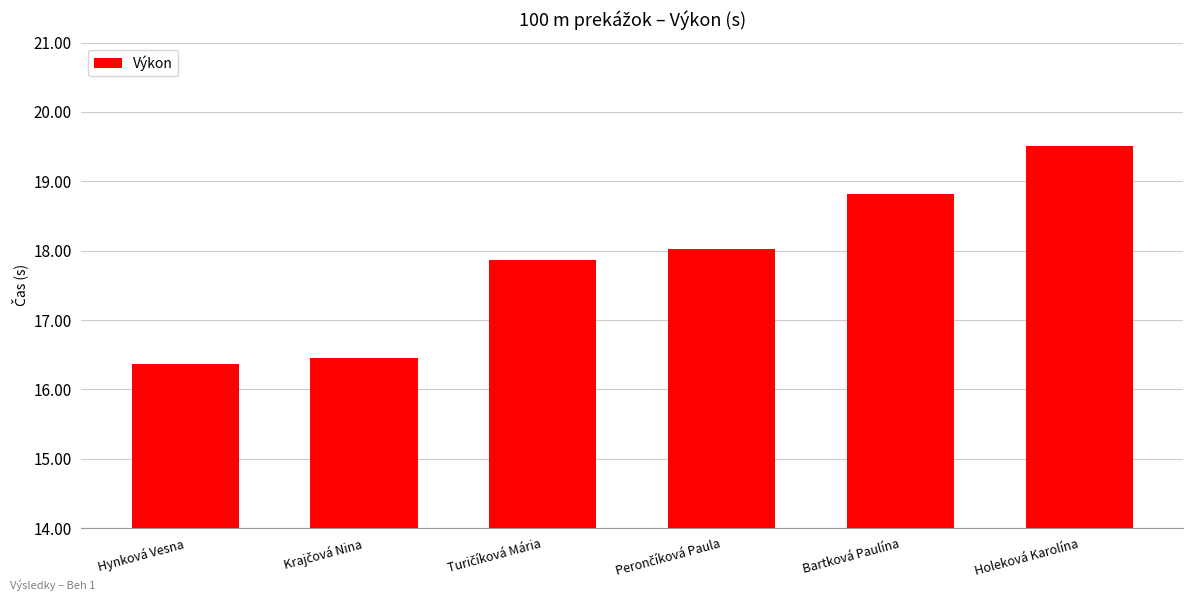

The chart shows a value of 18.8 at Bartková Paulína. True or false?

True